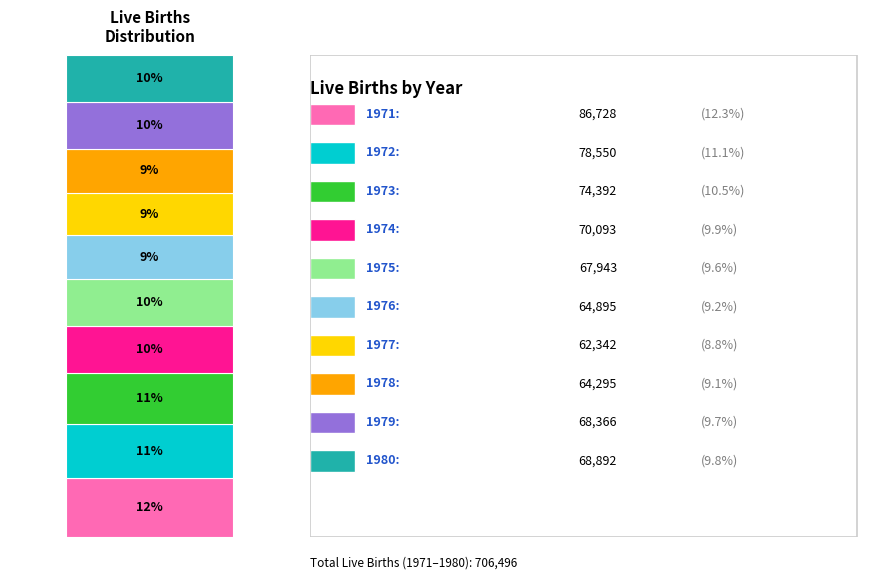

Are the bars grouped side by side (vs. stacked)?

No